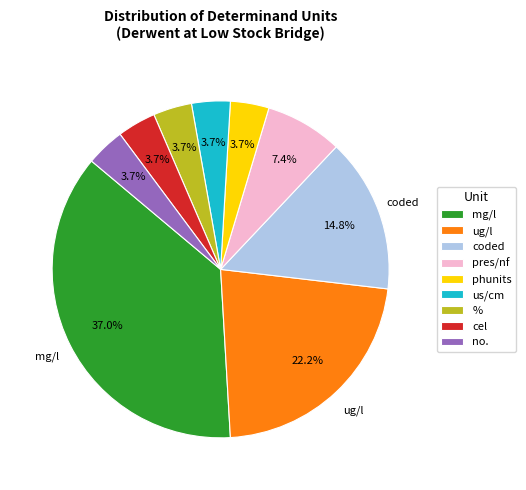

What is the largest slice in the pie chart?

mg/l